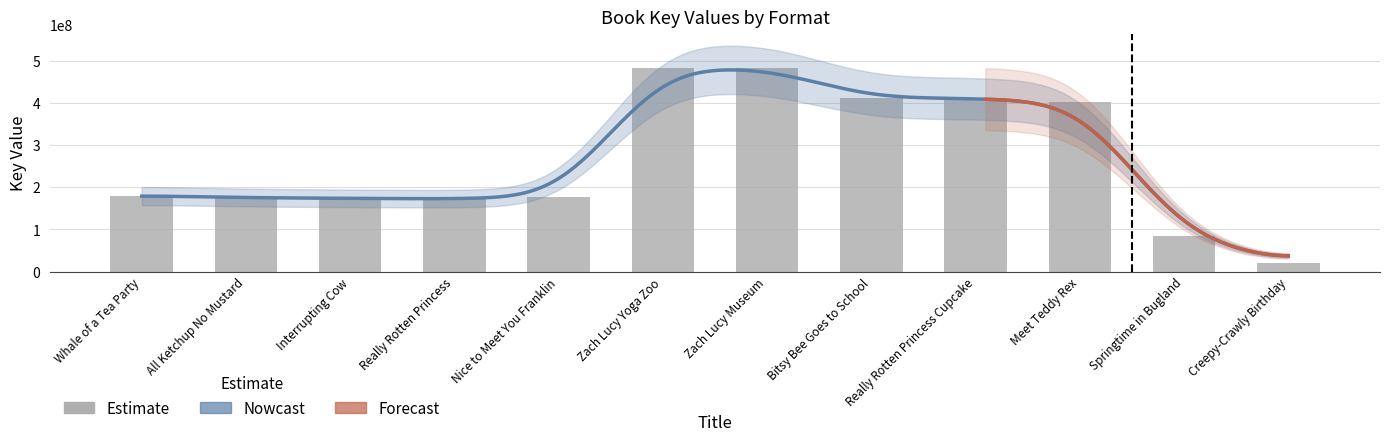

What is the label of the 12th bar from the right?

Whale of a Tea Party